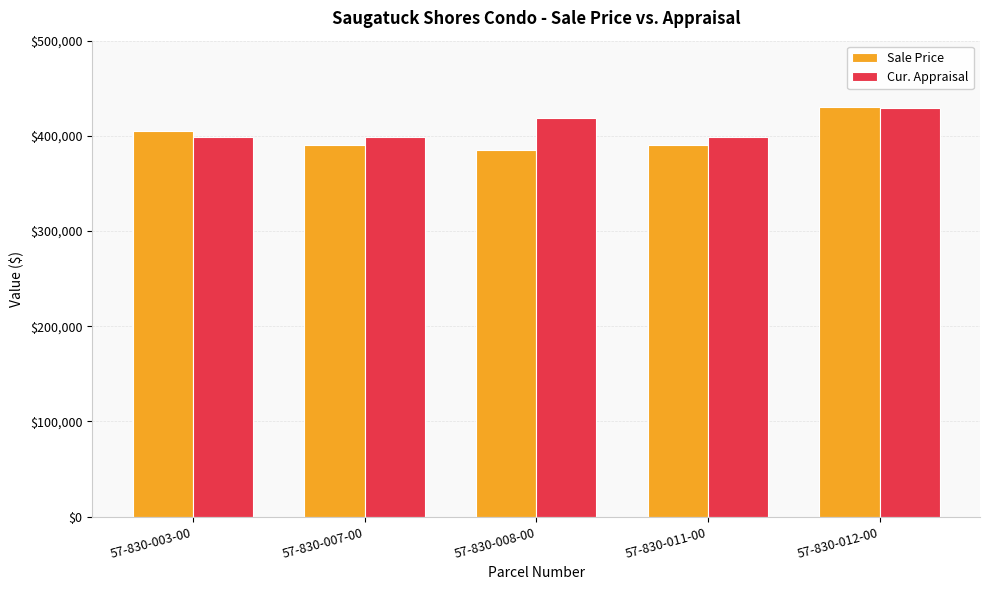

Read the Sale Price value at 57-830-003-00.

405000